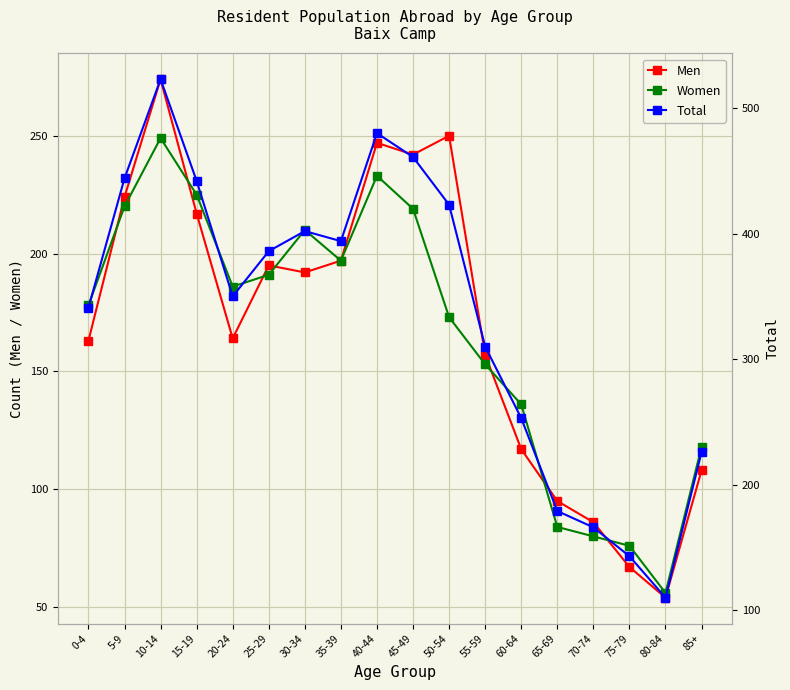

At which label does Women reach its peak?

10-14